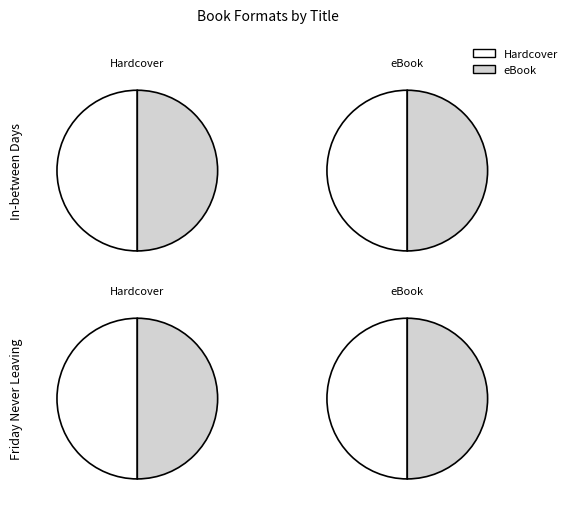

To the nearest percent, what is the average slice percentage?

50%